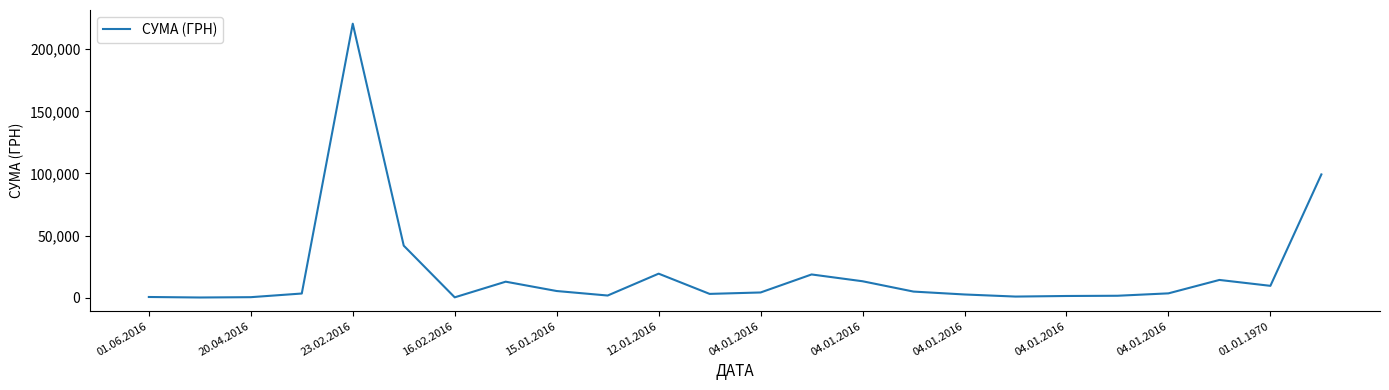

What is the greatest value displayed?

220535.5